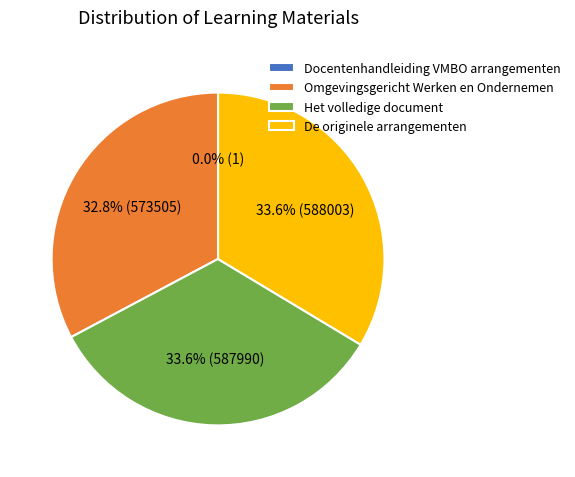

What is the total percentage of Omgevingsgericht Werken en Ondernemen and De originele arrangementen?

66.4%